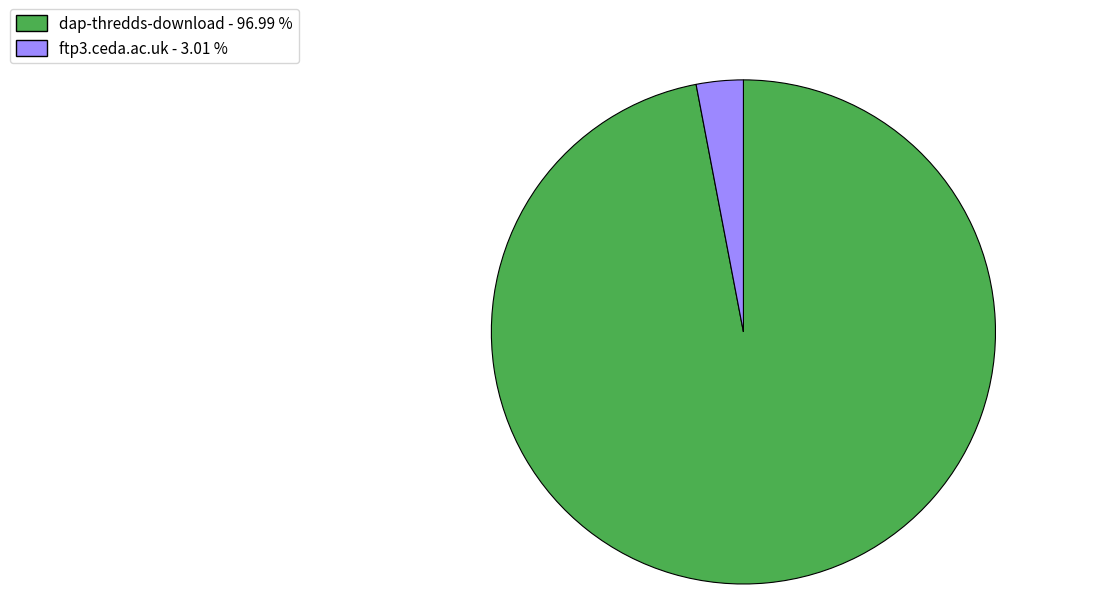

Which has a higher value, ftp3.ceda.ac.uk or dap-thredds-download?

dap-thredds-download